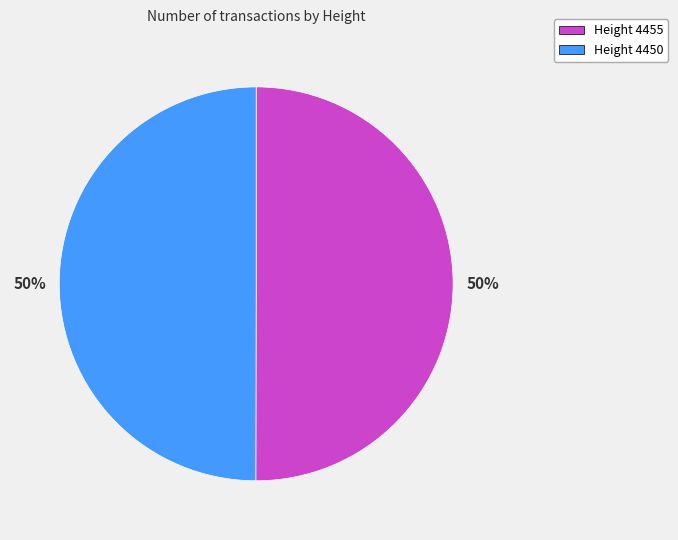

To the nearest percent, what percentage of the pie is Height 4450?

50%